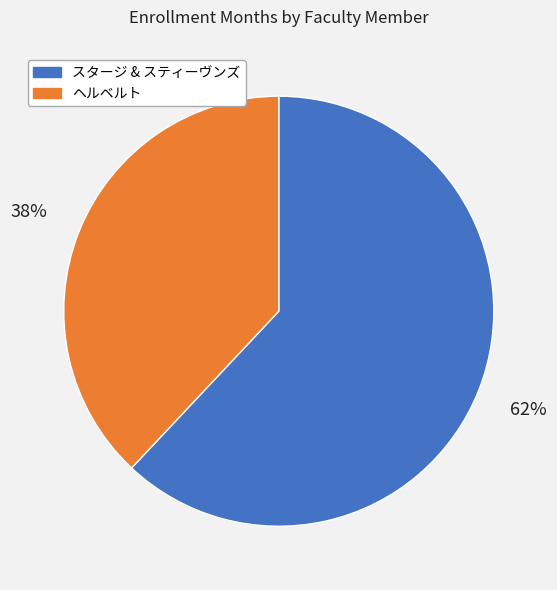

Which category has the biggest portion of the pie?

スタージ & スティーヴンズ